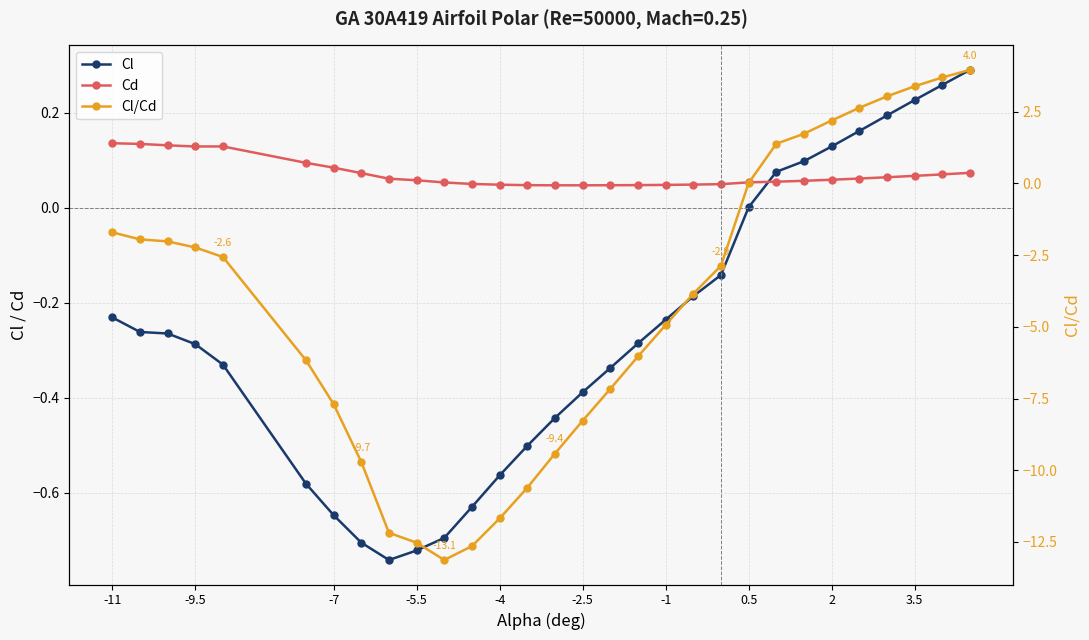

How many interior local valleys does the Cl/Cd series have?

1